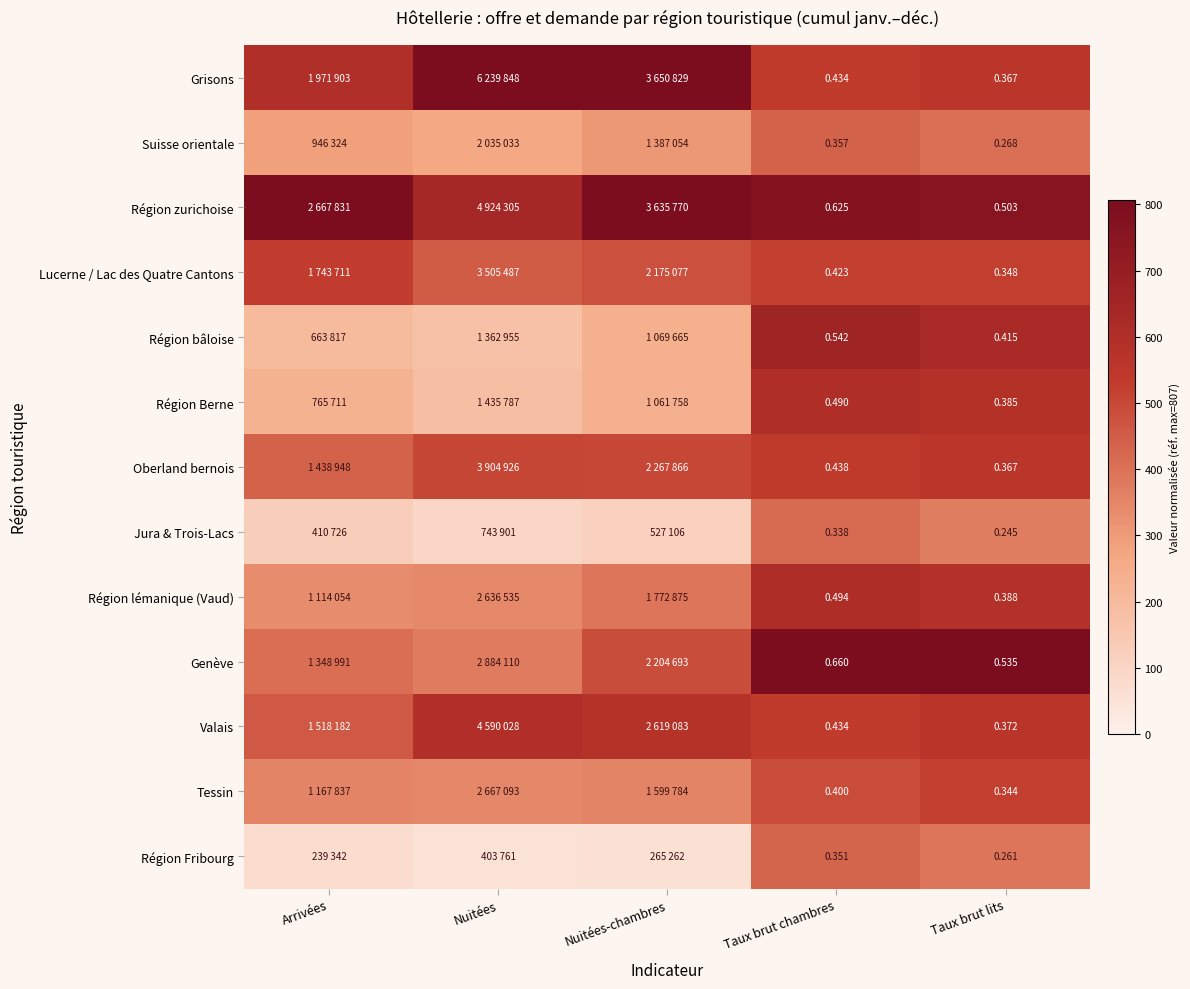

At which category is the sum across all series the highest?

Taux brut chambres